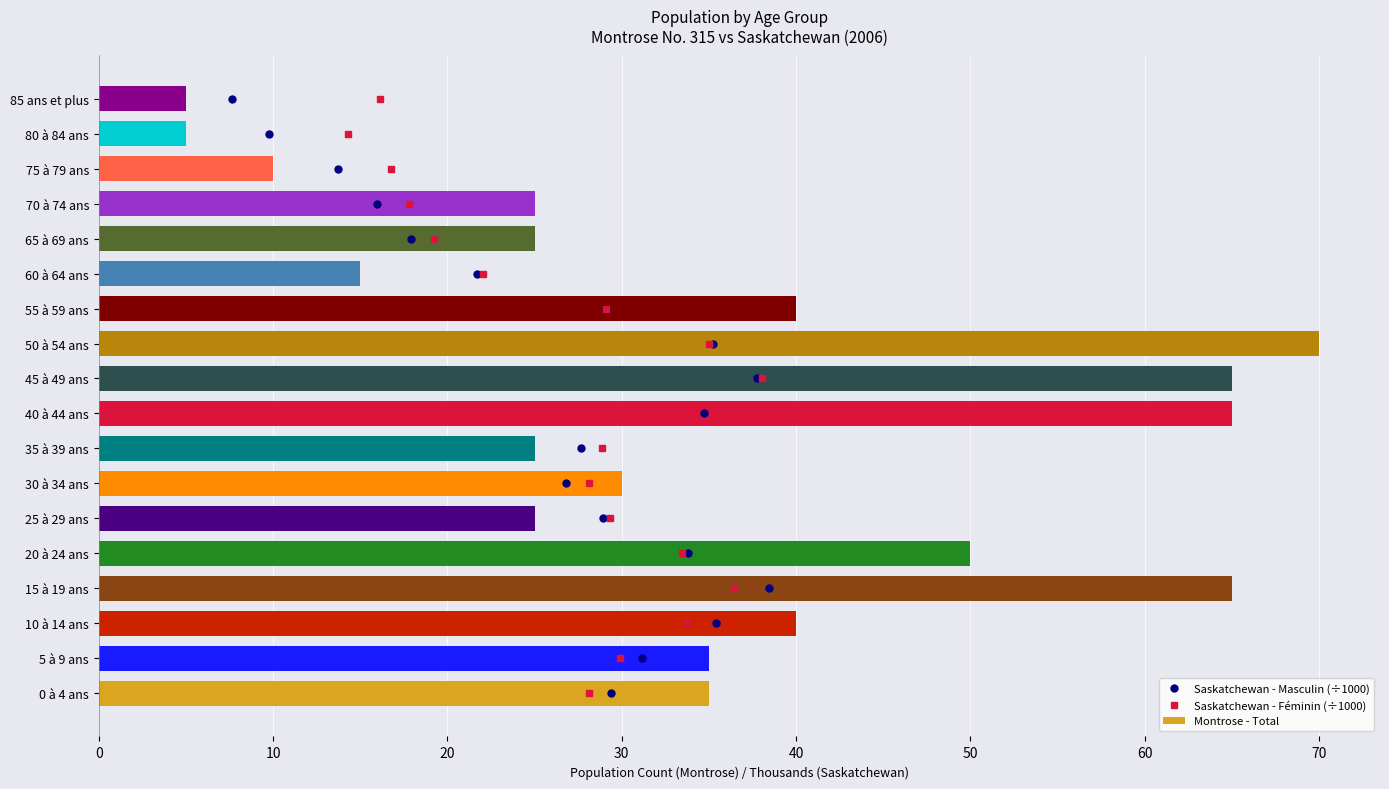

What is the maximum value for Montrose - Total?

70